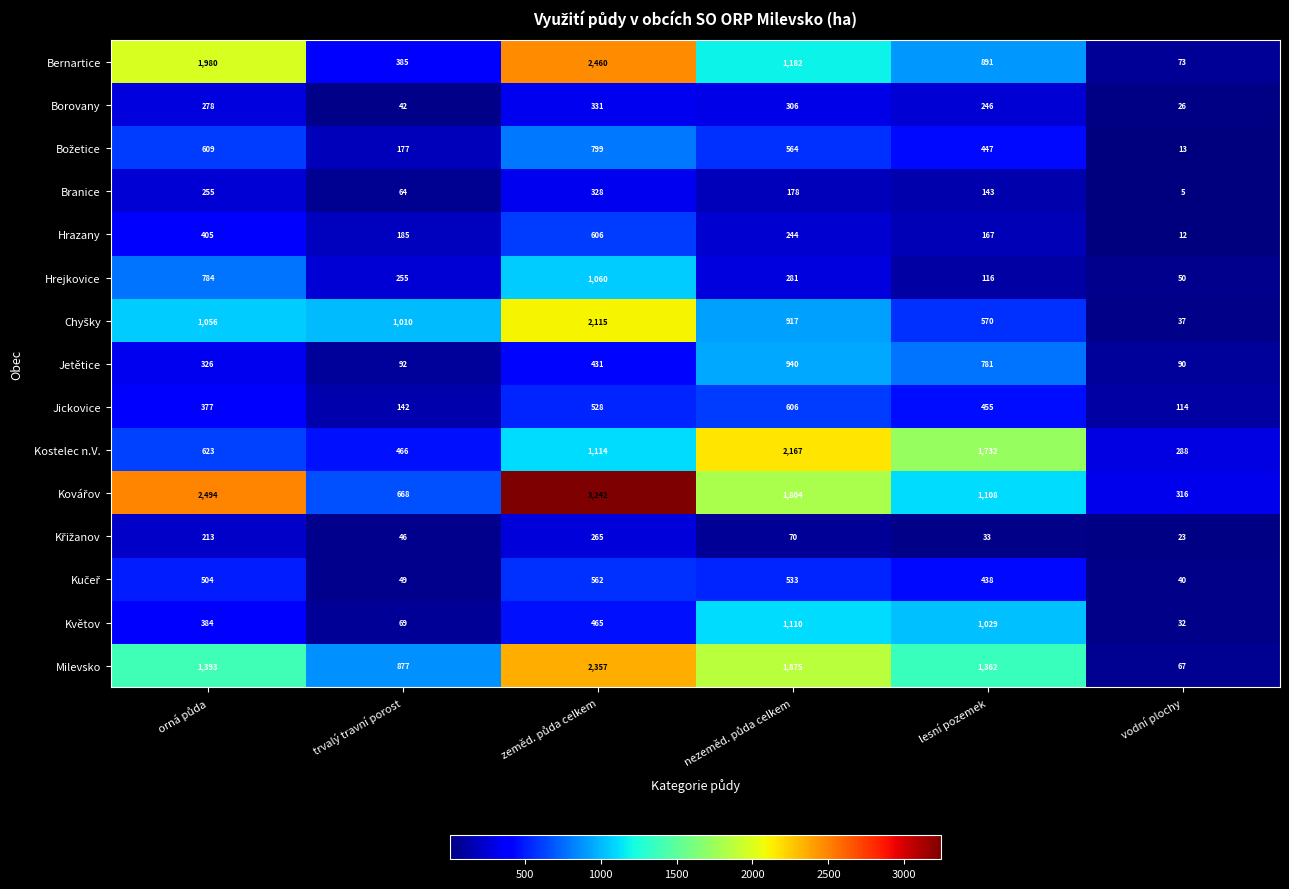

At how many categories does at least one series exceed 184?

6